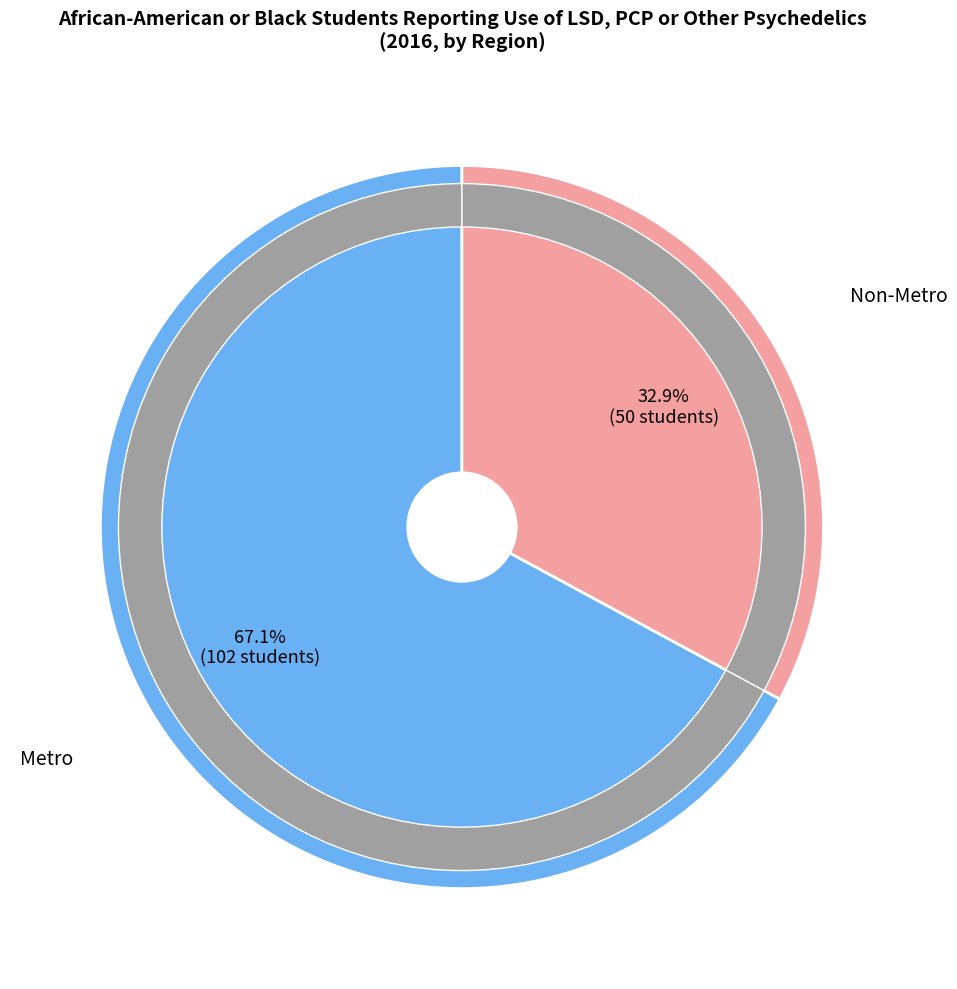

Count the number of slices in the pie.

2